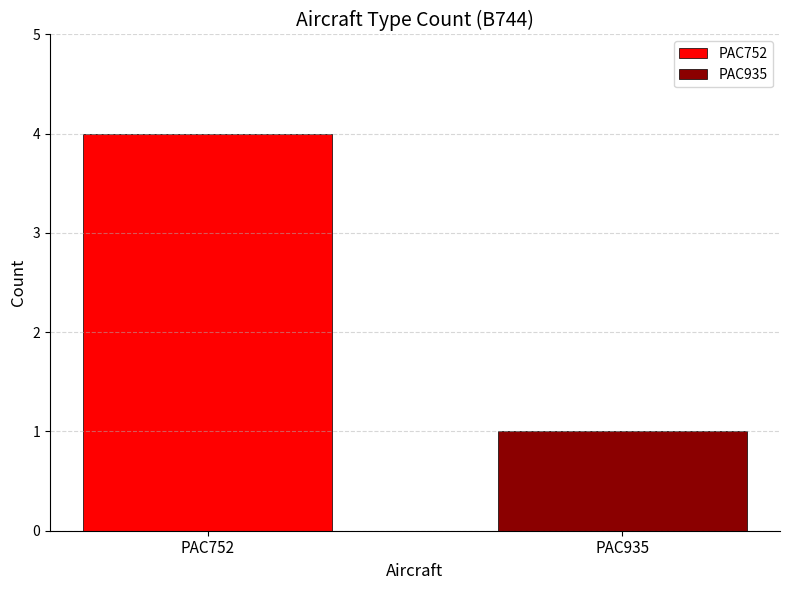

Which series has the widest spread of values?

PAC752